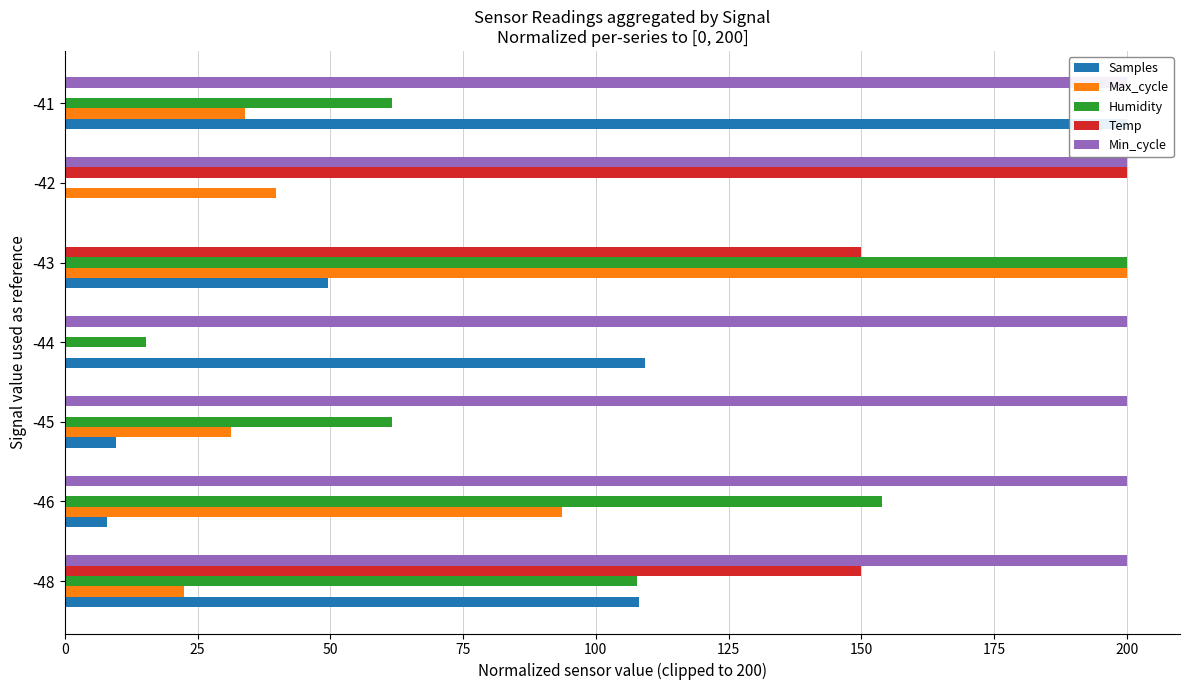

Is the value of Temp at -43 greater than the value of Min_cycle at -41?

No